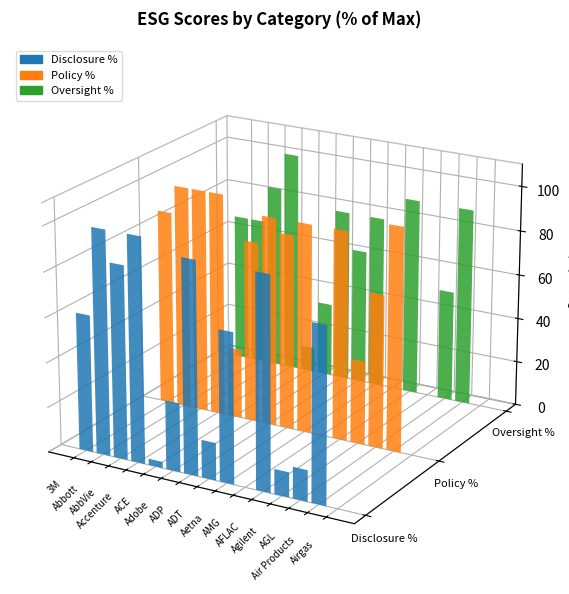

What is the sum of the Oversight % values at AMG and ADT?

61.1